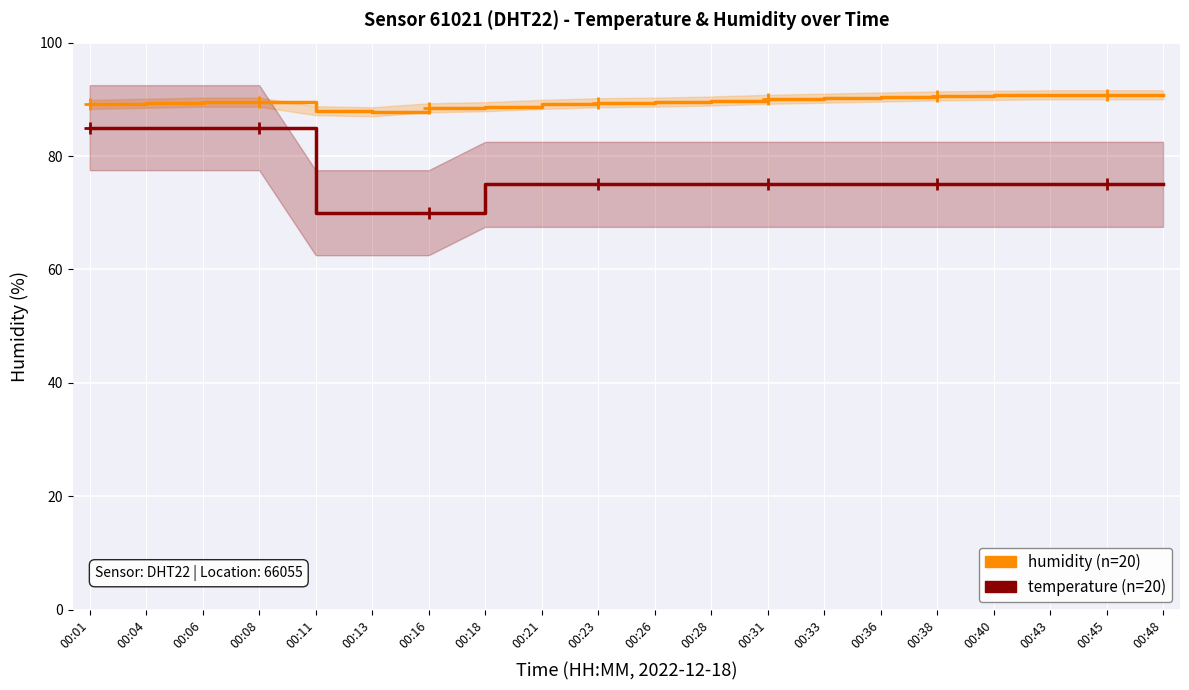

What is the value of the humidity (×1, %) point at the 19th from the left?

90.8